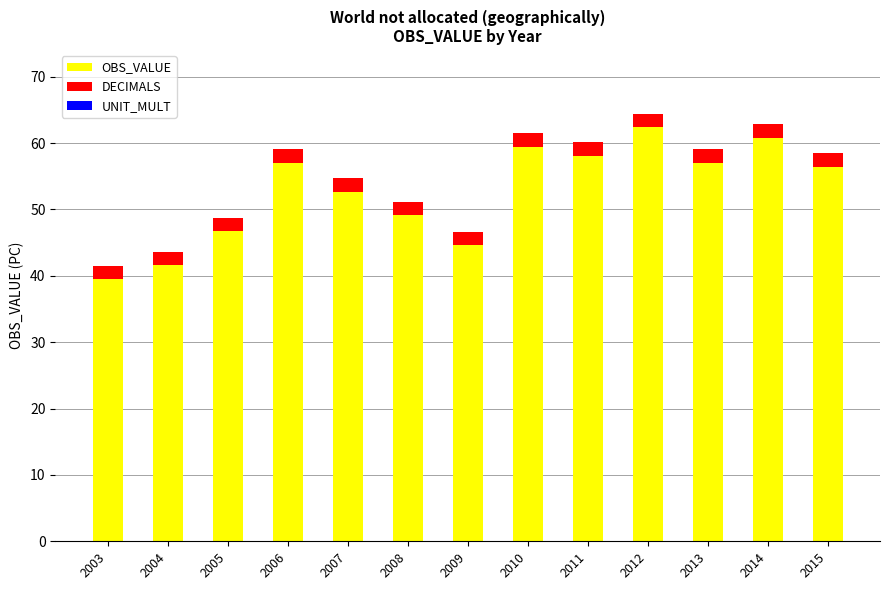

Where is OBS_VALUE nearest to the value 50?

2008